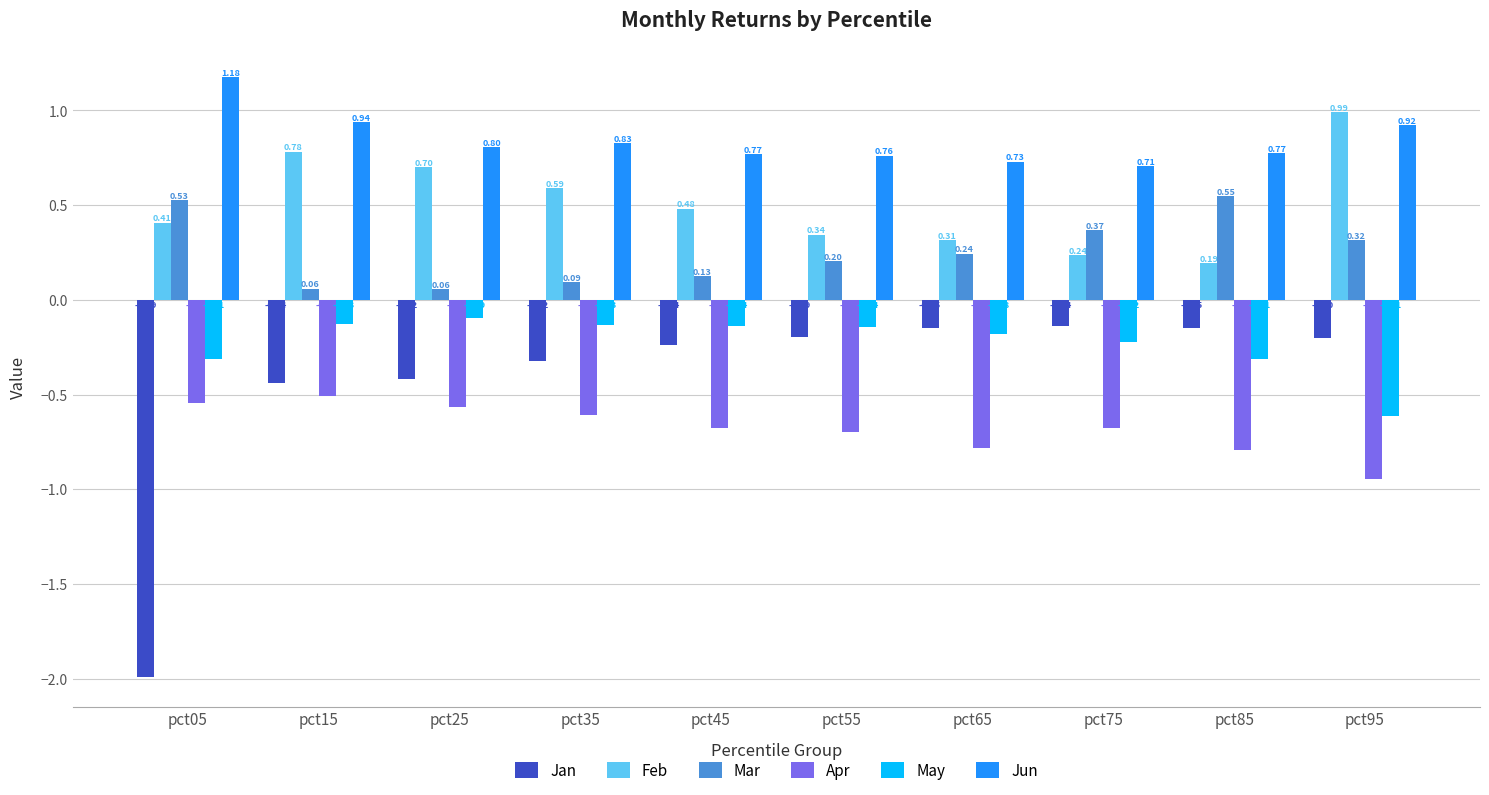

Which series has the largest total across all categories?

Jun